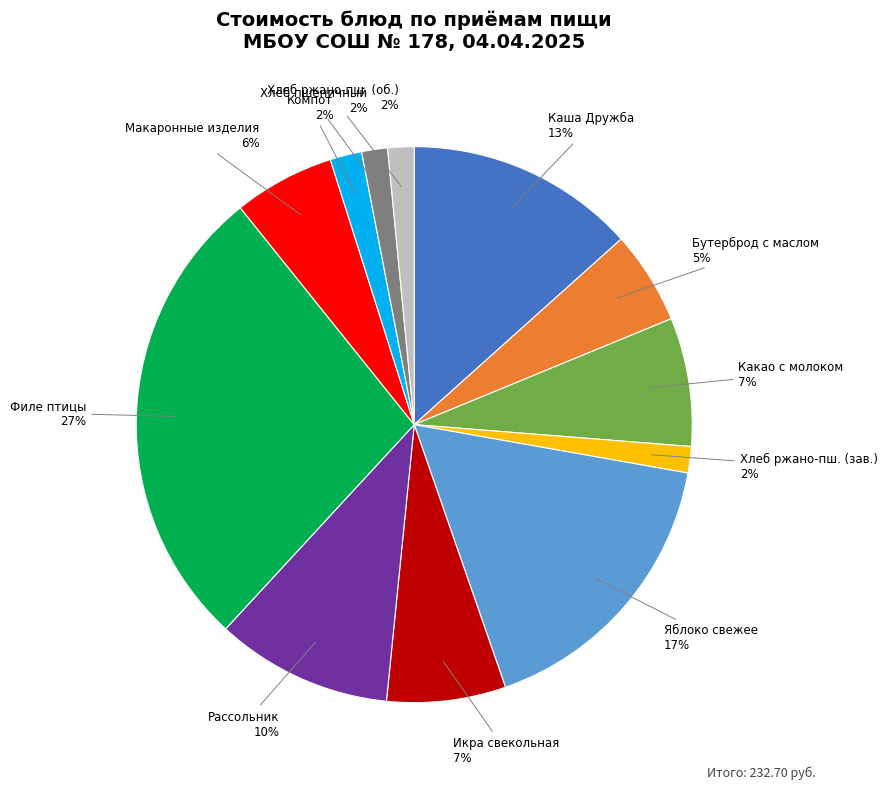

What percentage is the Хлеб пшеничный slice, to the nearest percent?

2%